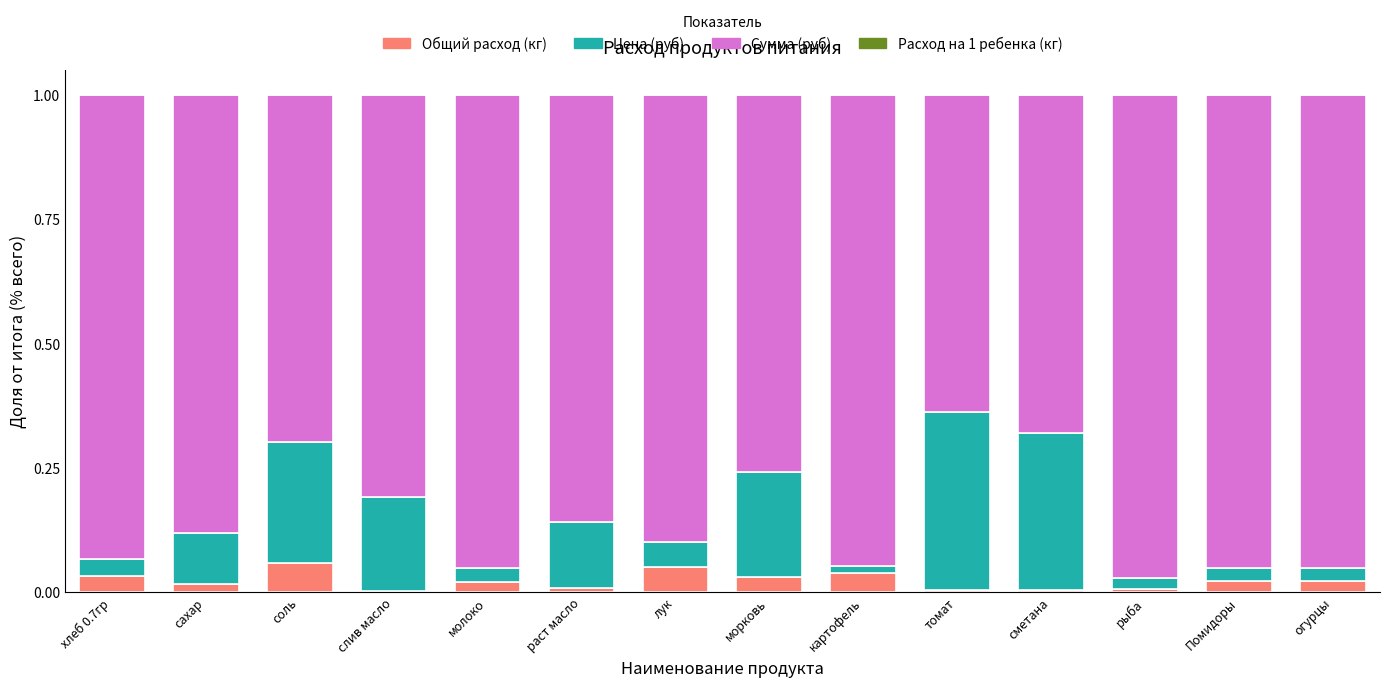

The value of Расход на 1 ребенка (кг) at молоко is 0.0. True or false?

True